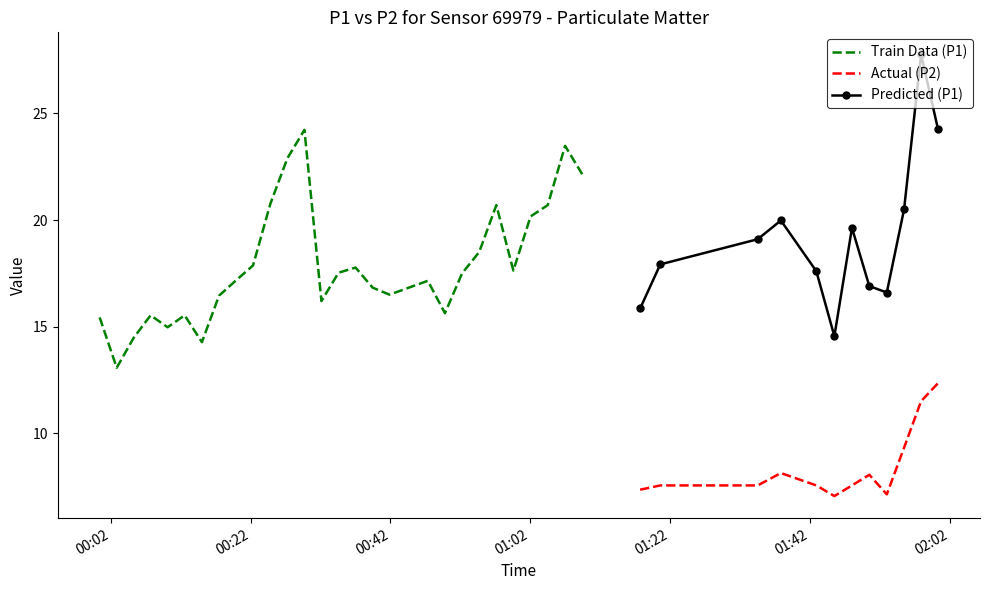

At which category is the sum across all series the highest?

38